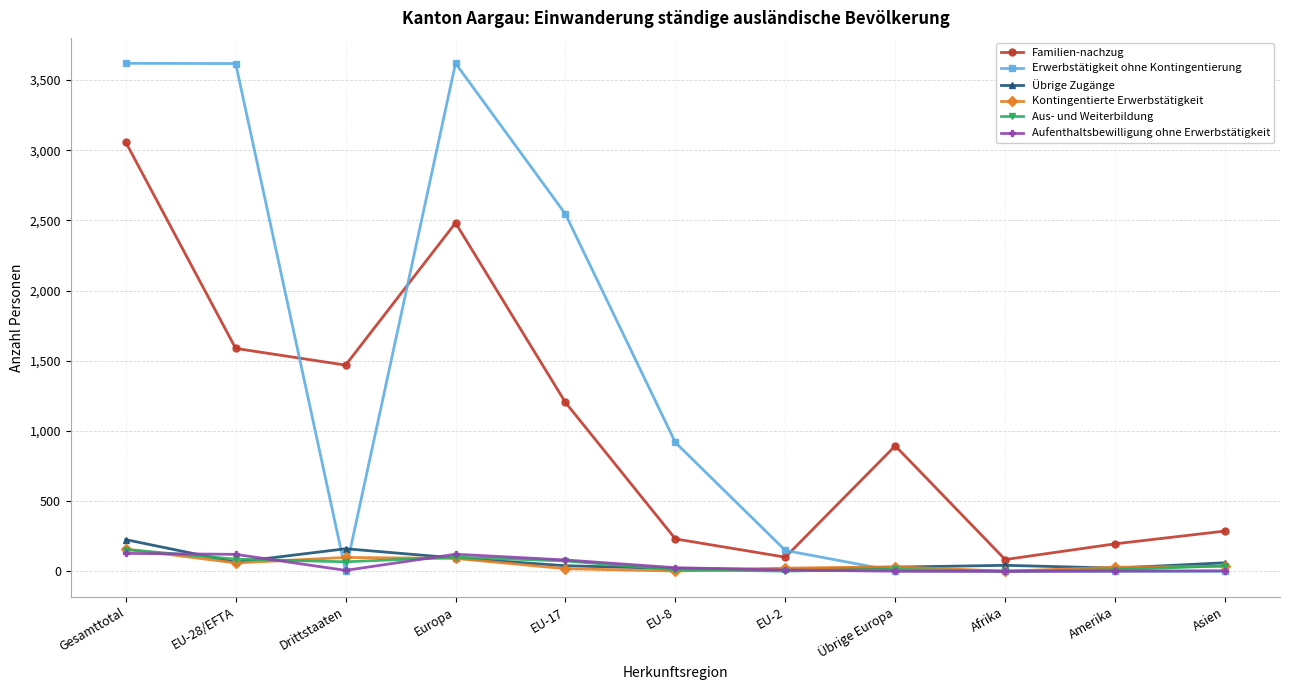

Which series has the largest range (max minus min)?

Erwerbstätigkeit ohne Kontingentierung